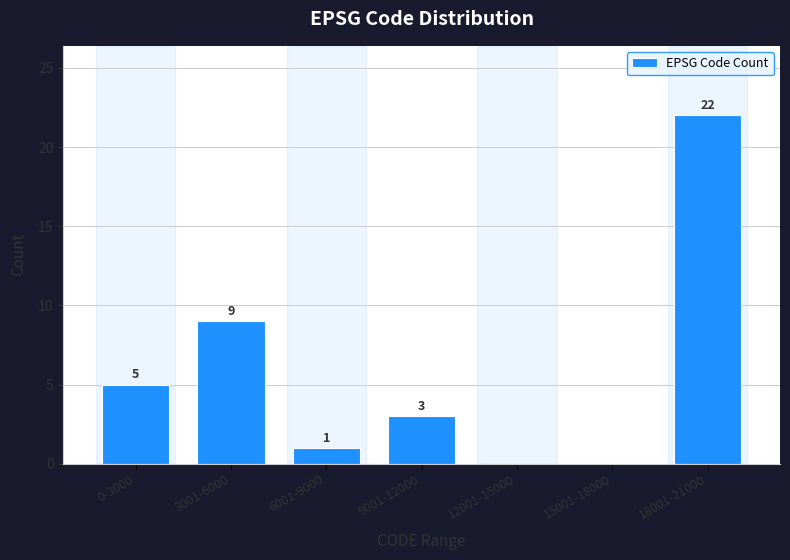

Reading right to left, transcribe all the data shown in this chart.

18001-21000=22	15001-18000=0	12001-15000=0	9001-12000=3	6001-9000=1	3001-6000=9	0-3000=5